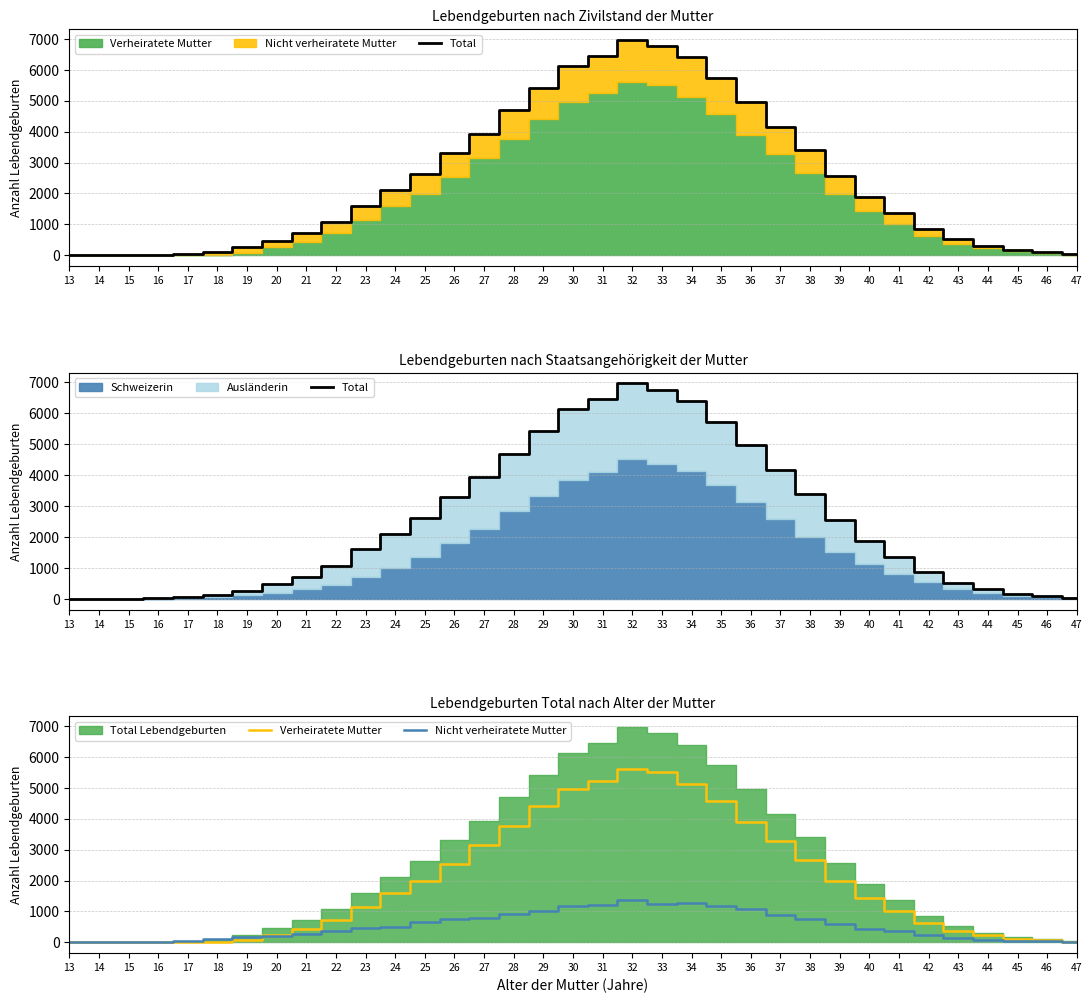

Between 16 and 15, which is larger?

16